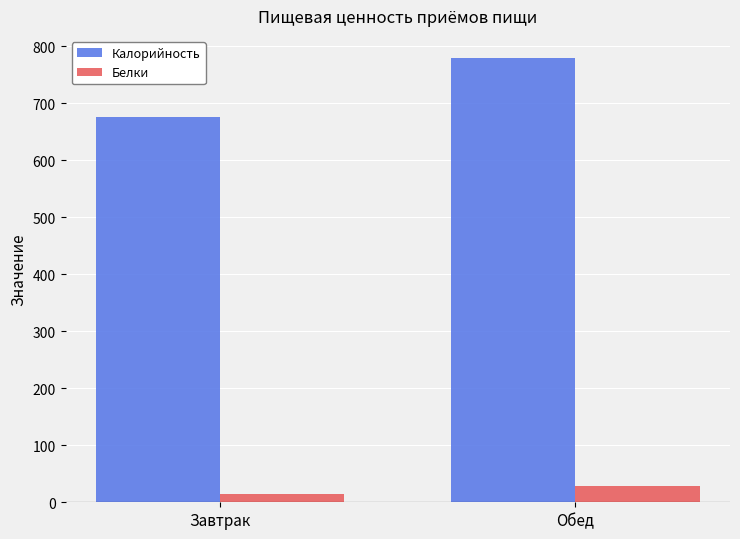

What is the label of the 2nd bar from the right?

Завтрак